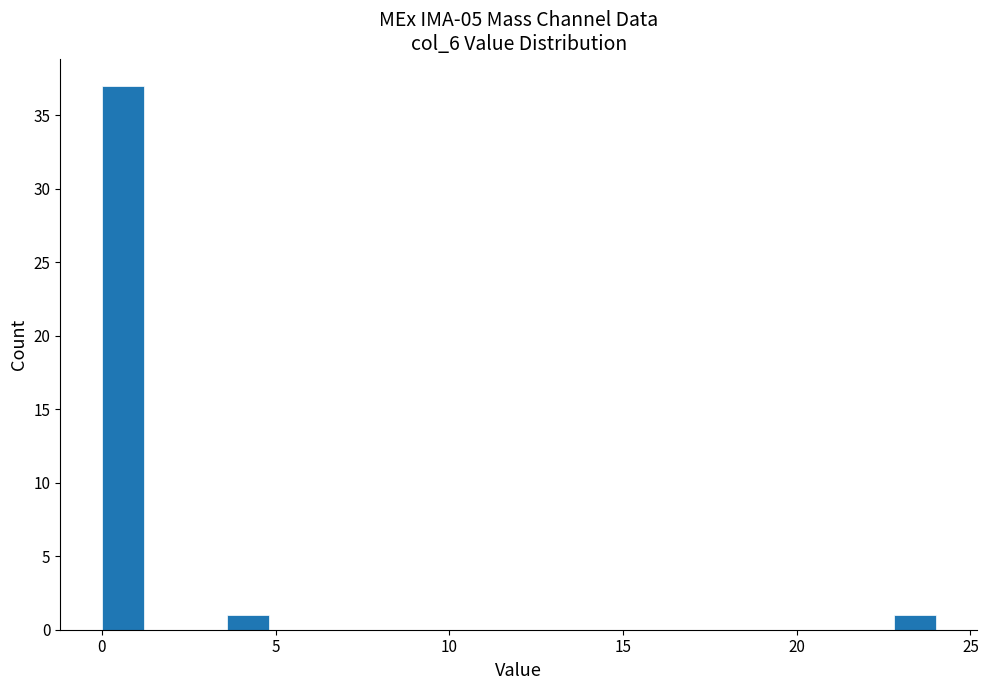

Around what value on the x-axis is the tallest bar? Give the approximate position of its centre, as read against the axis.

0.5